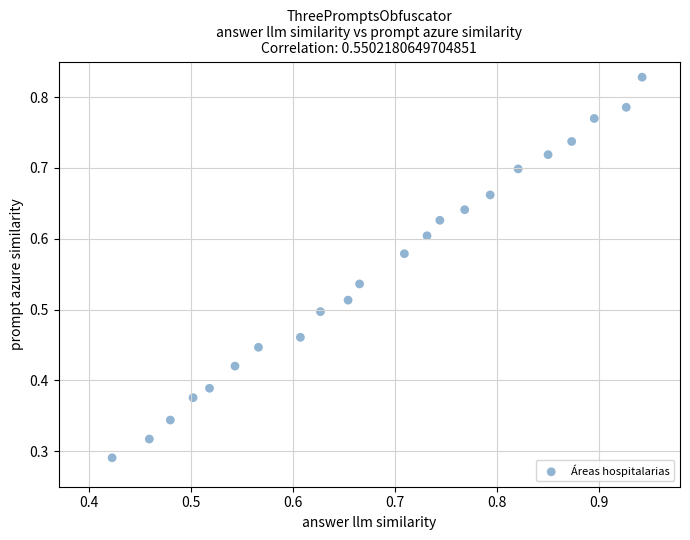

Count the number of points in this scatter plot.

22